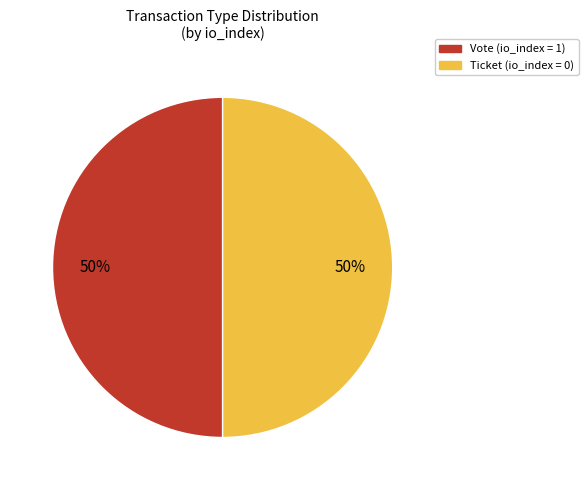

To the nearest percent, what is the average slice percentage?

50%